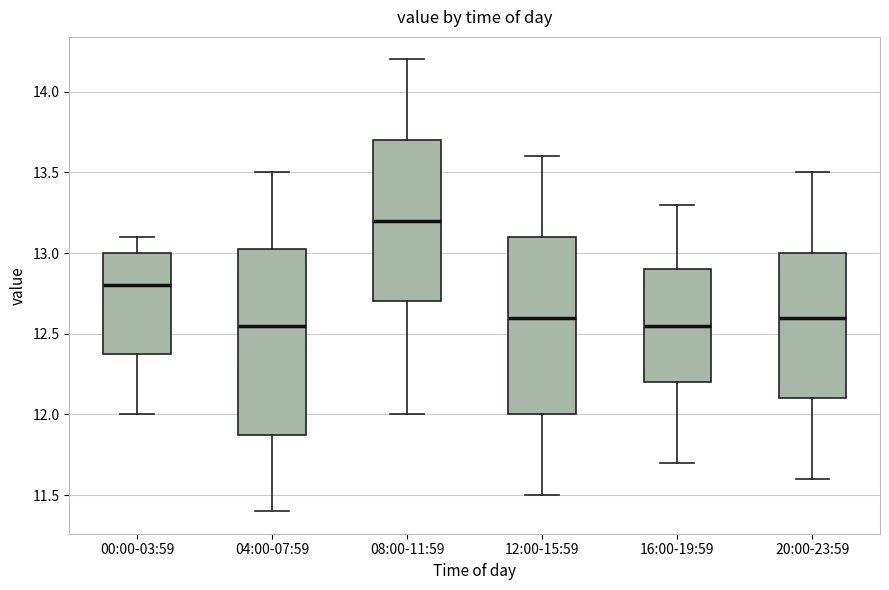

Where is the lower edge of the box for 08:00-11:59 on the y-axis? The values are not printed on the chart, so give them approximately, as read against the axis.

12.70